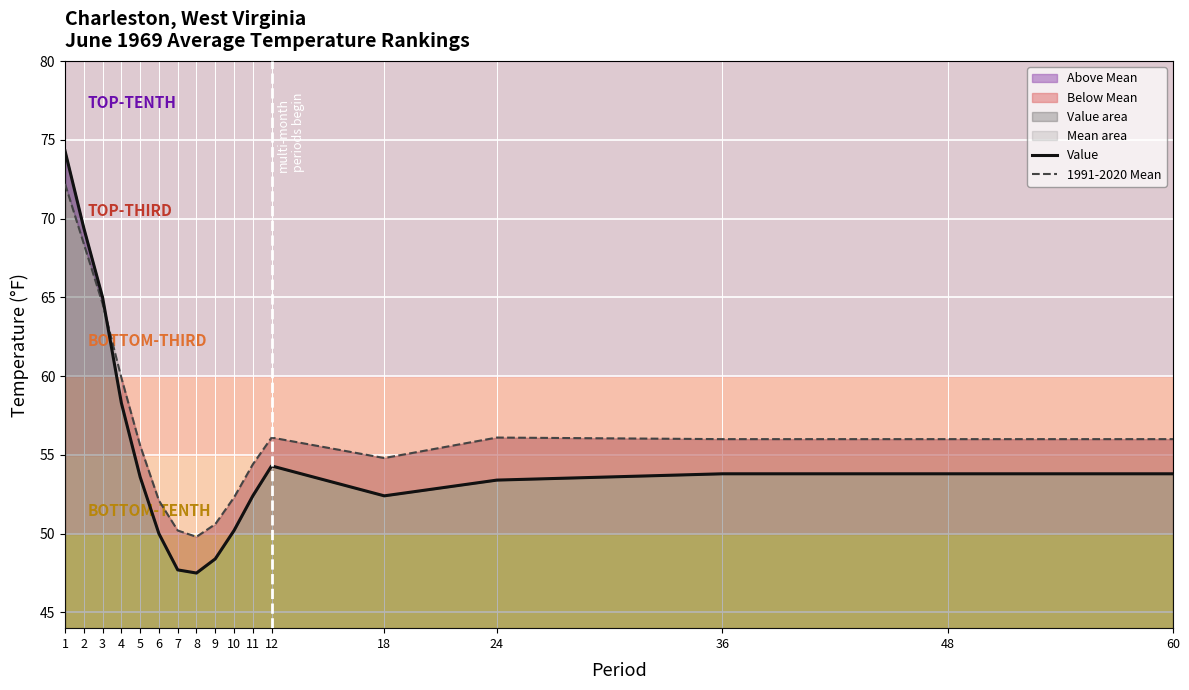

What is the minimum value for Value?

47.5